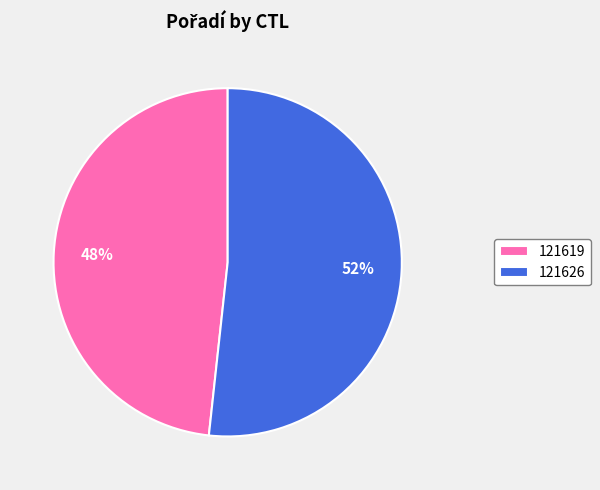

How many segments does this pie chart have?

2